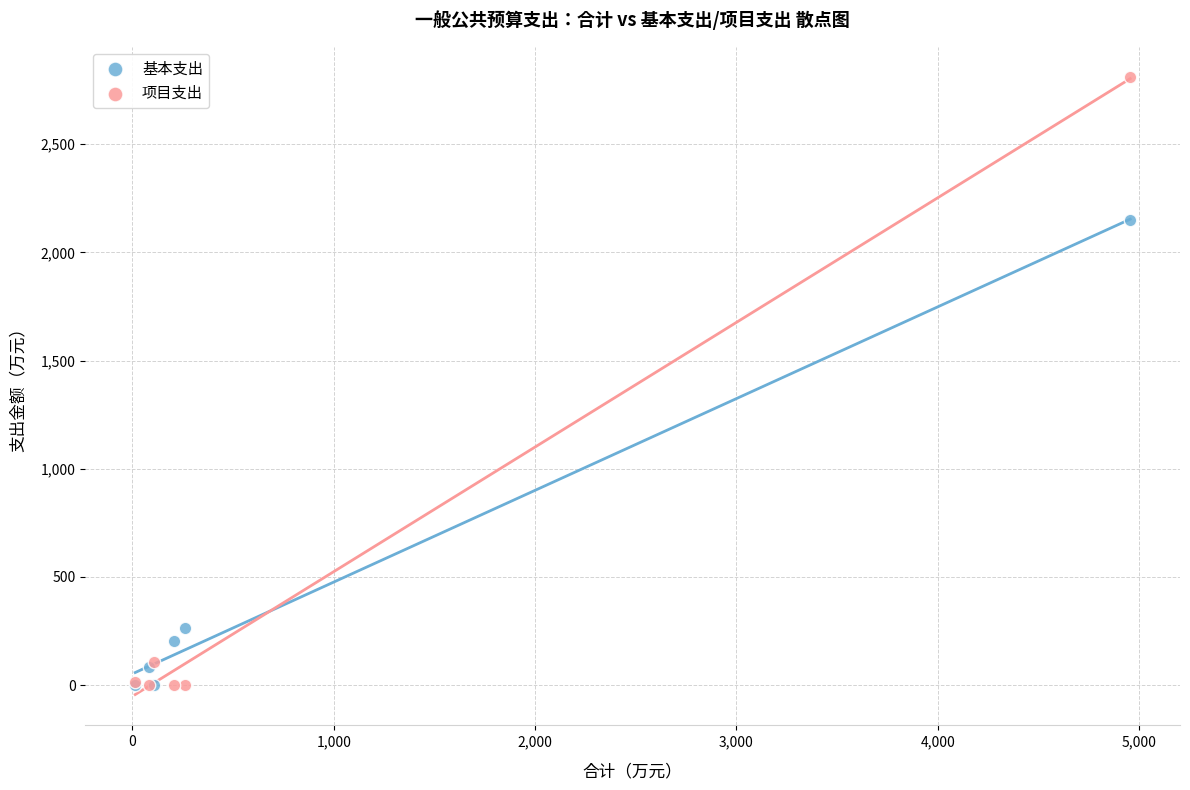

In the 基本支出 series, what Y value is closest to 1073?

263.6